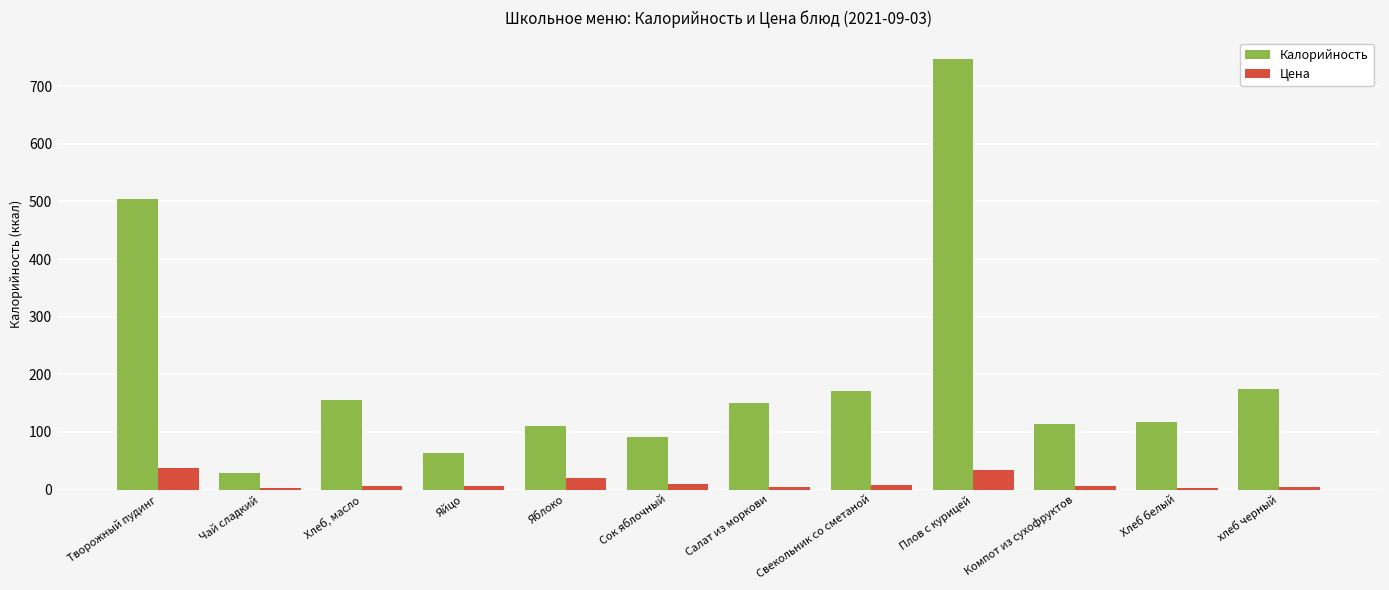

How many groups of bars are there?

12